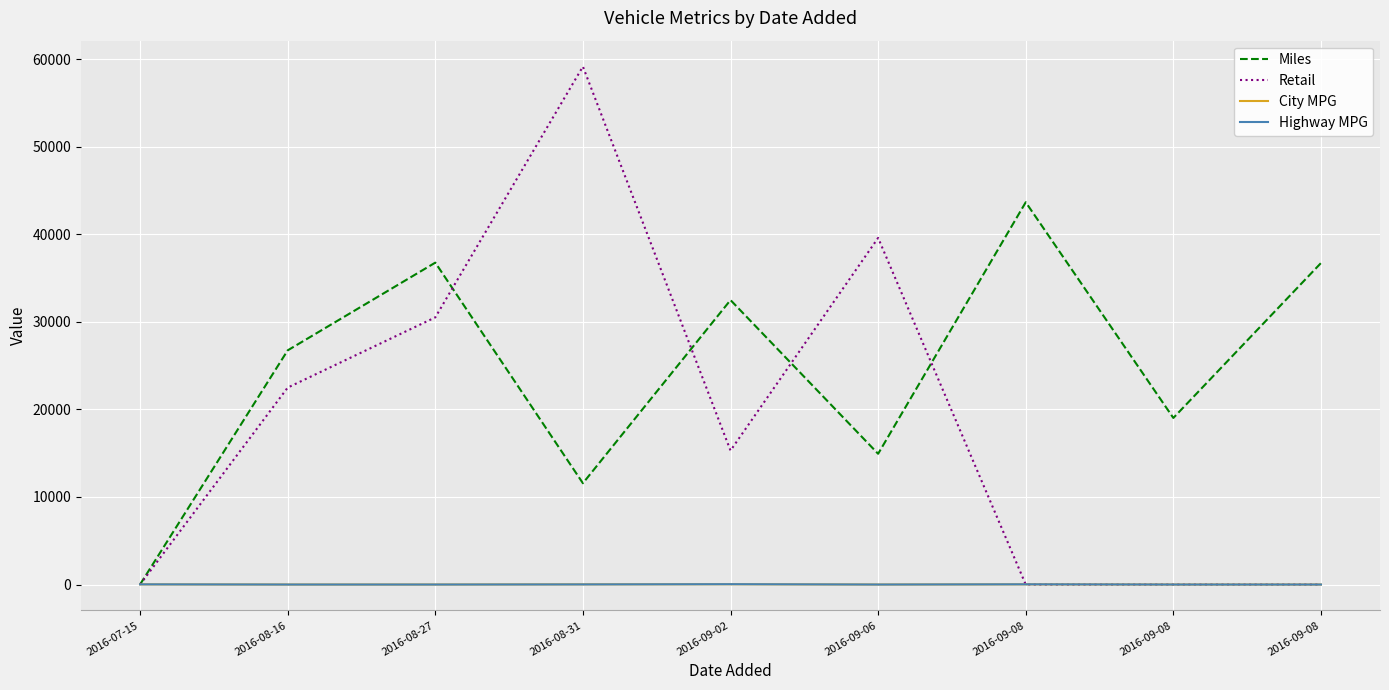

Does the chart have visible grid lines?

Yes